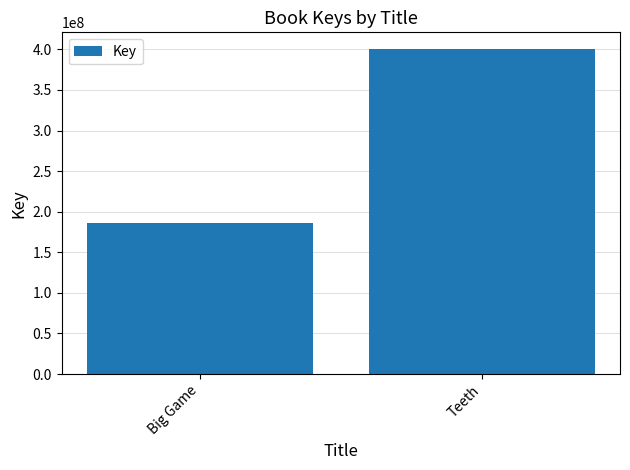

What position from the left is Big Game?

1